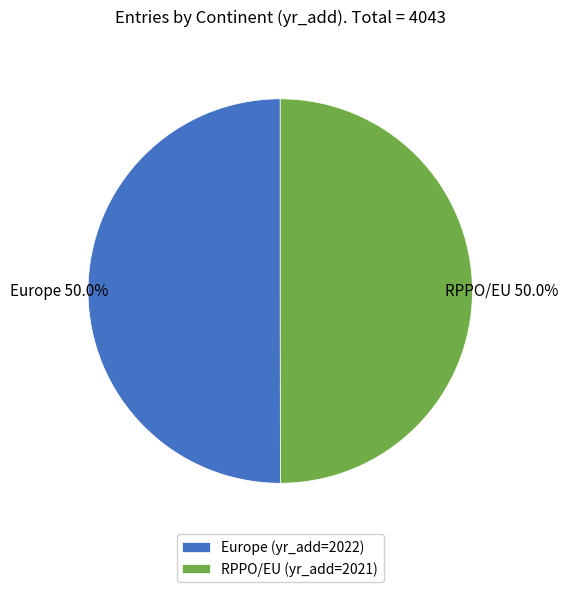

To the nearest percent, what is the average slice percentage?

50%